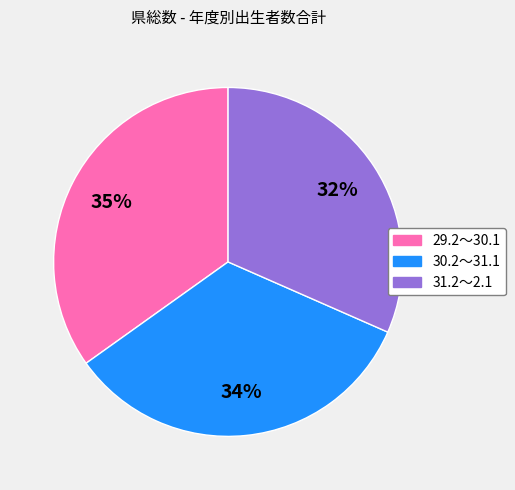

To the nearest percent, what is the difference between the largest and smallest slice percentages?

3%